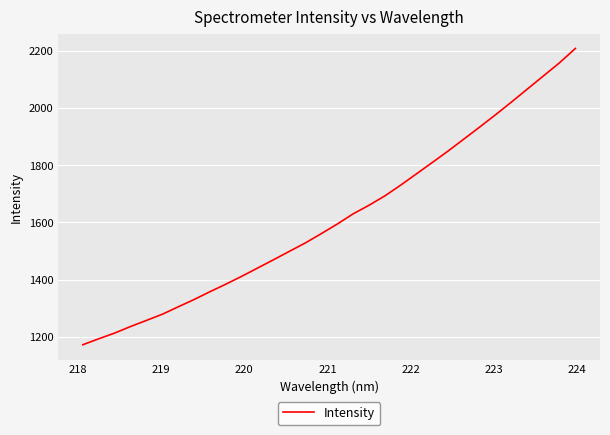

What is the greatest value displayed?

2208.0